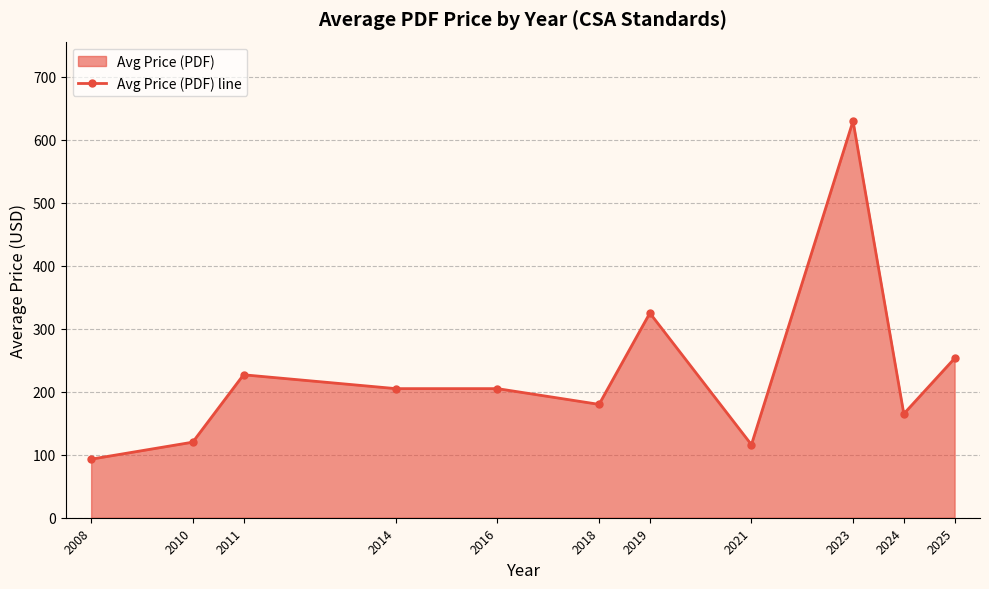

What is the minimum value shown in the chart?

93.0